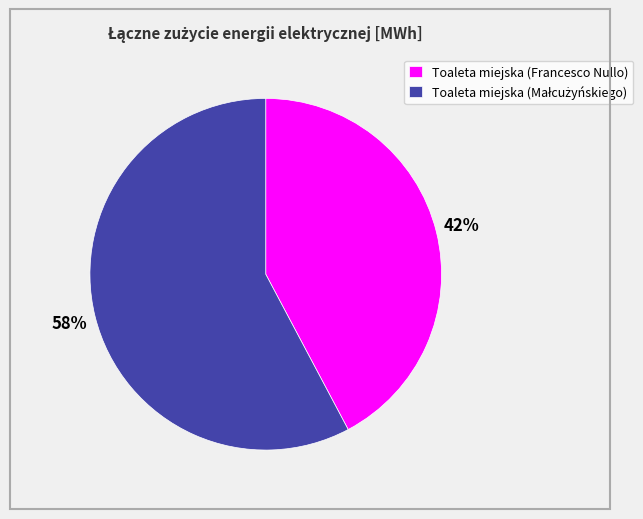

True or false: Toaleta miejska (Francesco Nullo) accounts for 31% of the total.

False